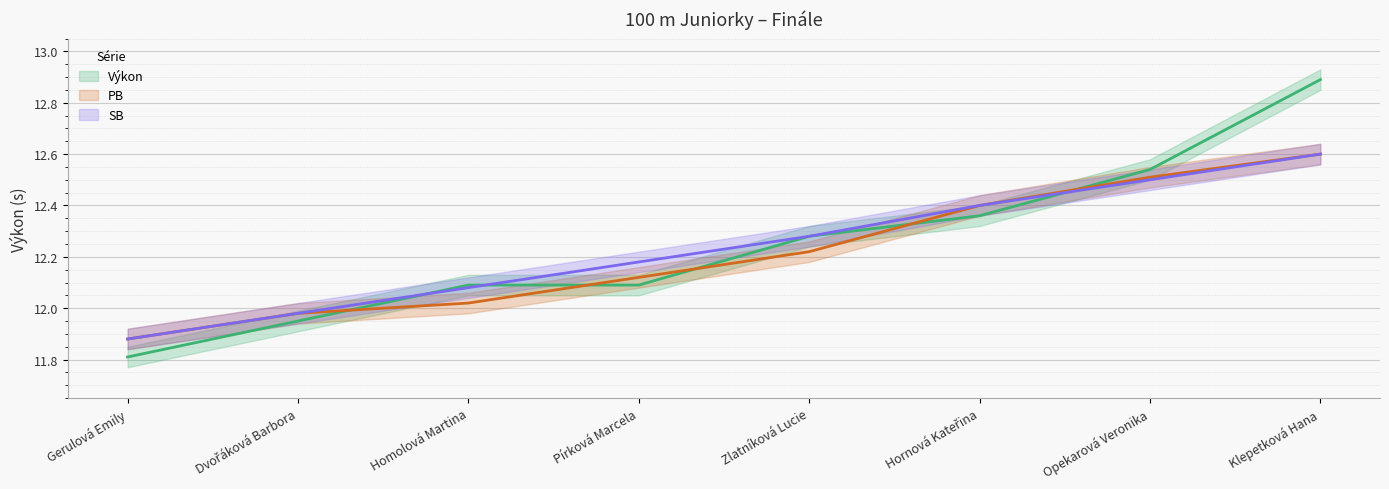

Which series has the largest range (max minus min)?

Výkon